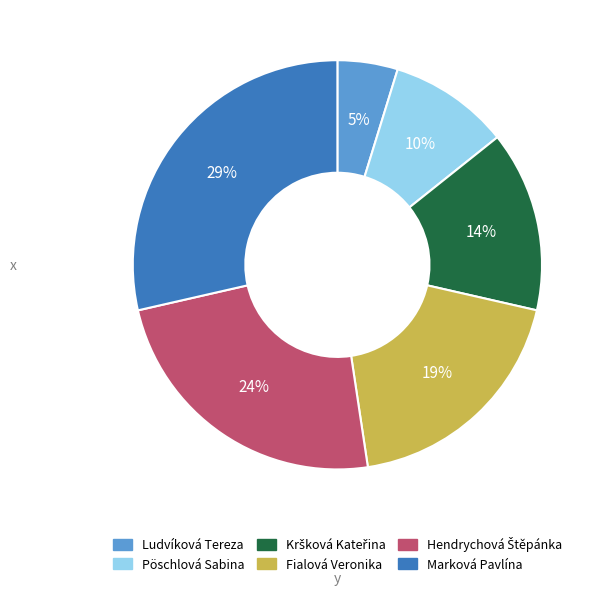

How many slices are in this pie chart?

6